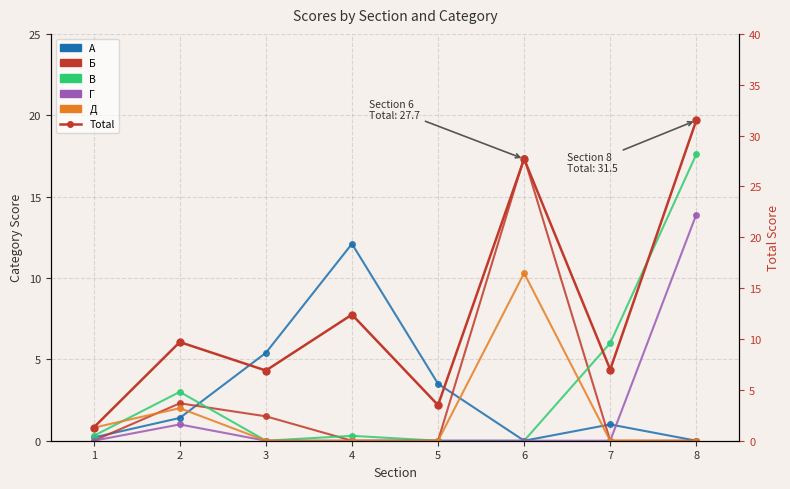

Is it true that Б equals 0.4 at 3?

False